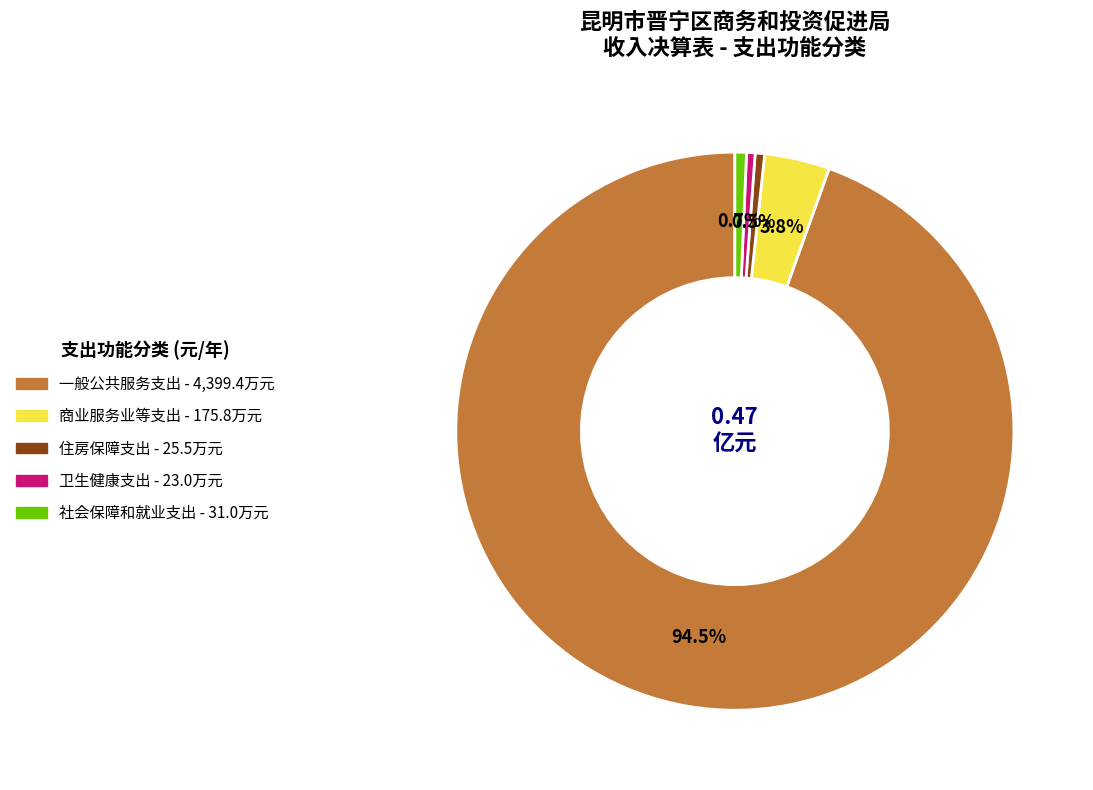

How much of the chart is everything except 住房保障支出?

99.5%